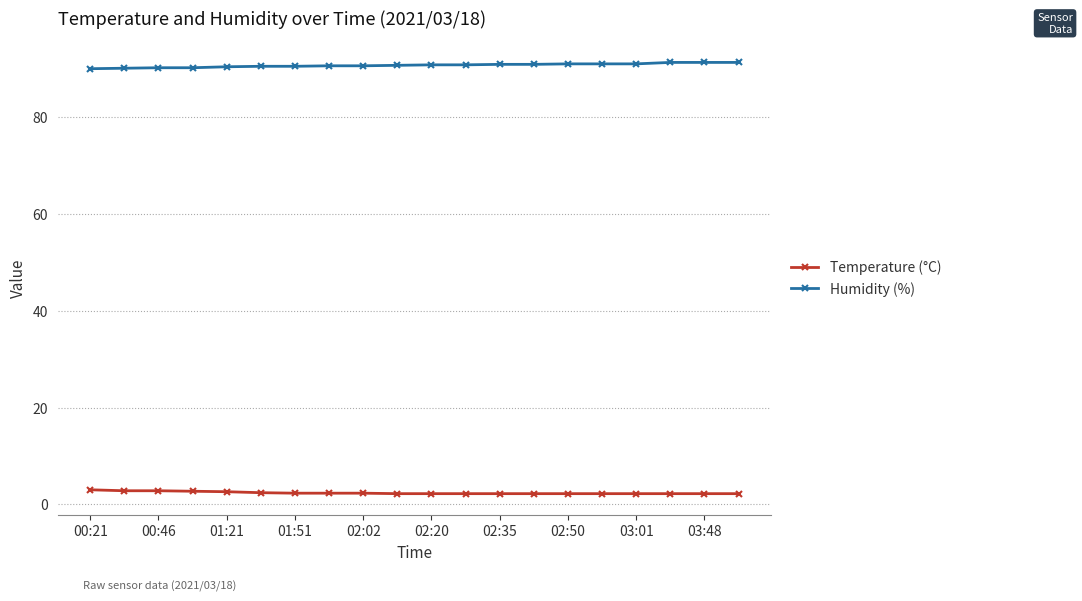

What is the maximum value for Humidity (%)?

91.3